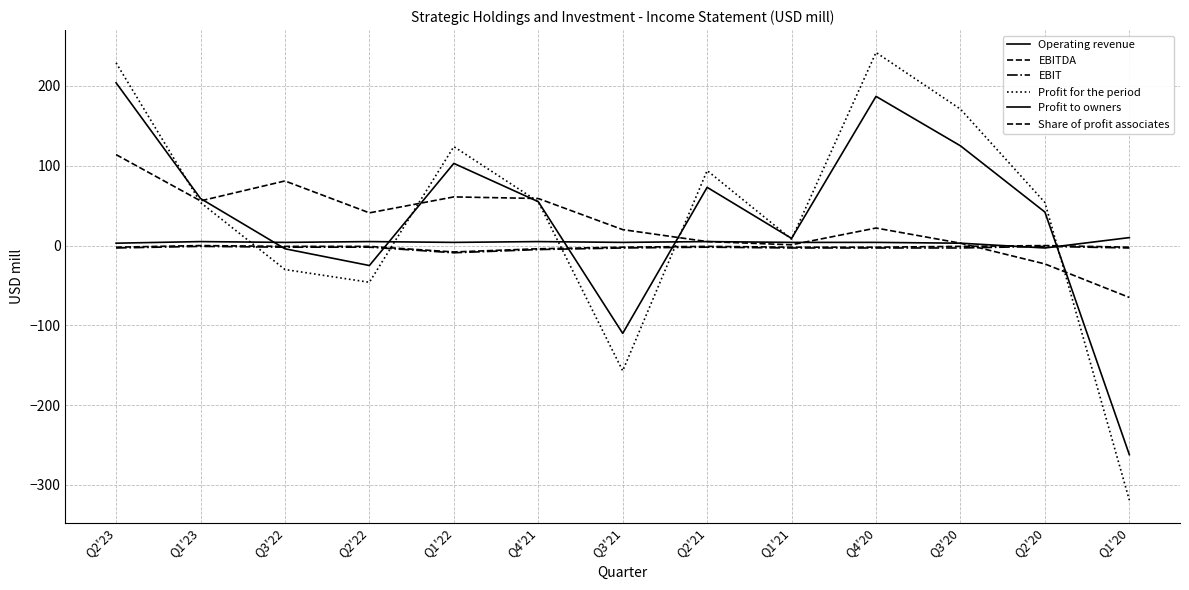

Reading right to left, list all the values displayed in this chart.

Operating revenue: 10	-3	3	4	4	5	4	5	4	5	4	5	3
EBITDA: -2	0	-1	-2	-2	-1	-2	-4	-8	-1	-1	0	-2
EBIT: -3	-1	-3	-3	-3	-2	-3	-5	-9	-2	-2	-1	-3
Profit for the period: -319	54	171	242	8	94	-157	55	124	-46	-30	54	229
Profit to owners: -262	42	125	187	9	73	-110	55	103	-25	-4	59	204
Share of profit associates: -65	-23	3	22	1	5	20	59	61	41	81	56	114